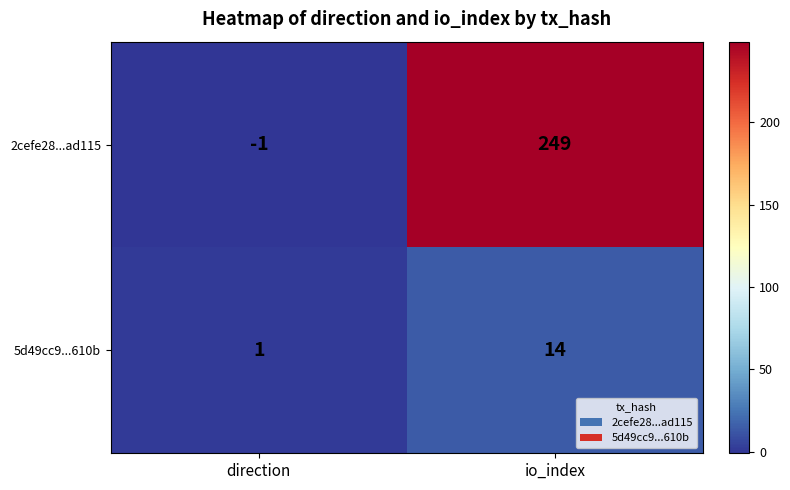

Rank the series by their maximum value, from highest to lowest.

2cefe28...ad115, 5d49cc9...610b